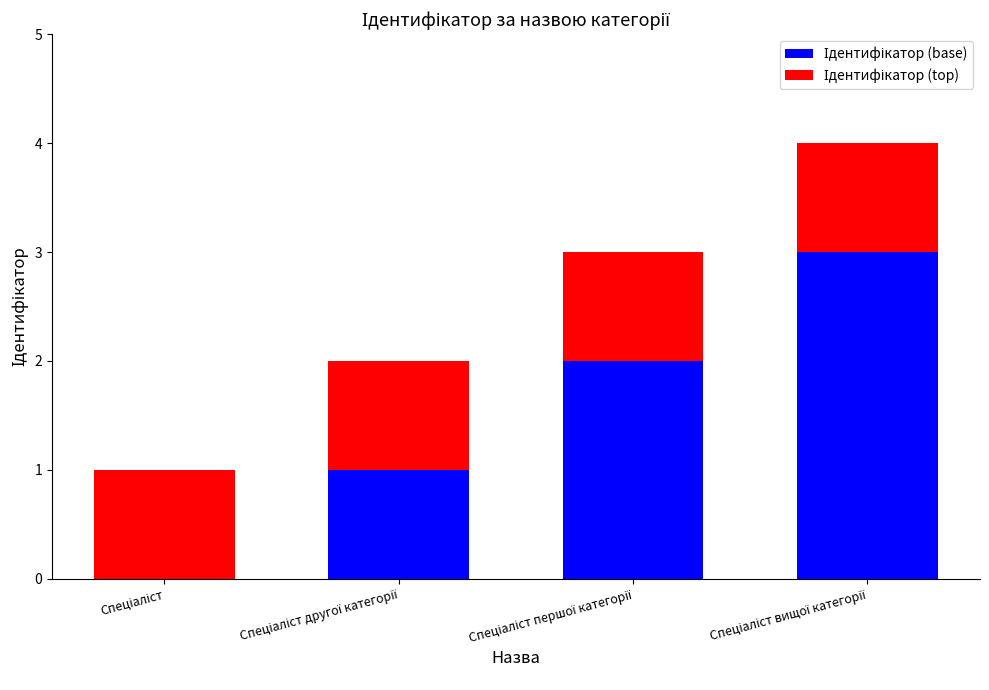

Which series has the largest range (max minus min)?

Ідентифікатор (base)